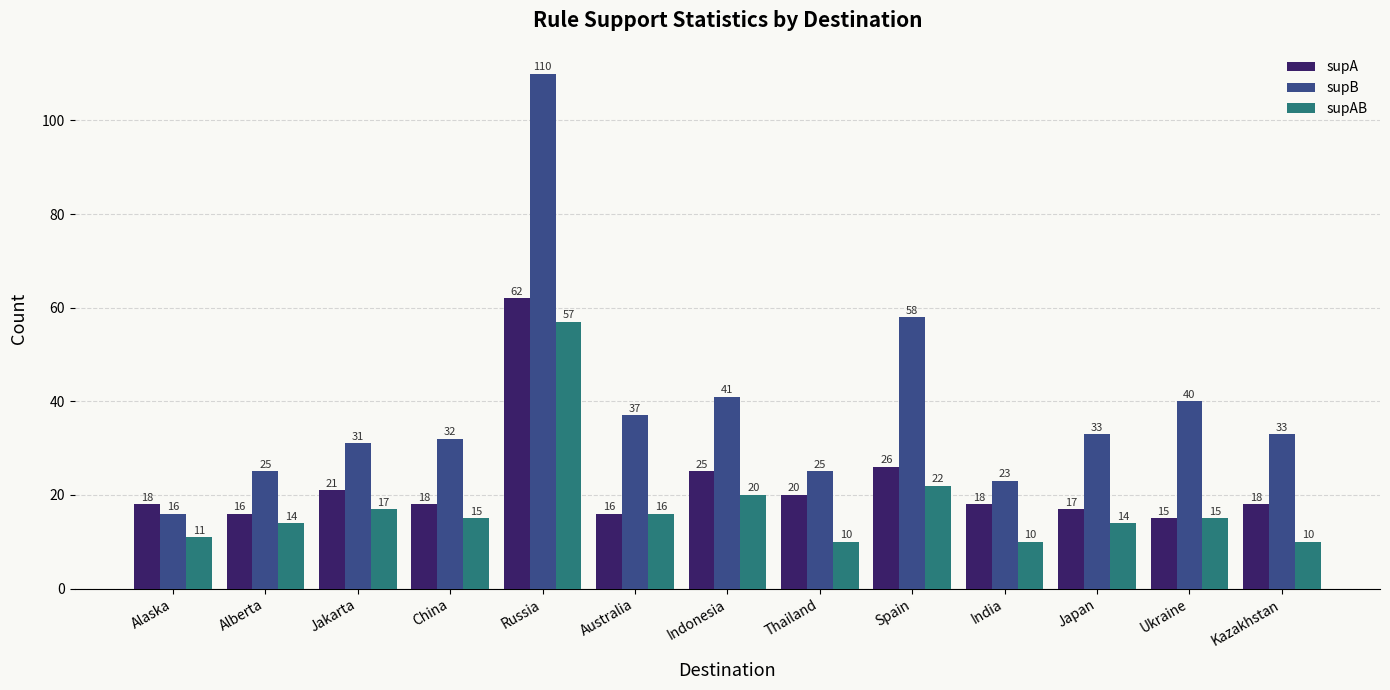

What is the value of the supA bar at the 4th from the left?

18